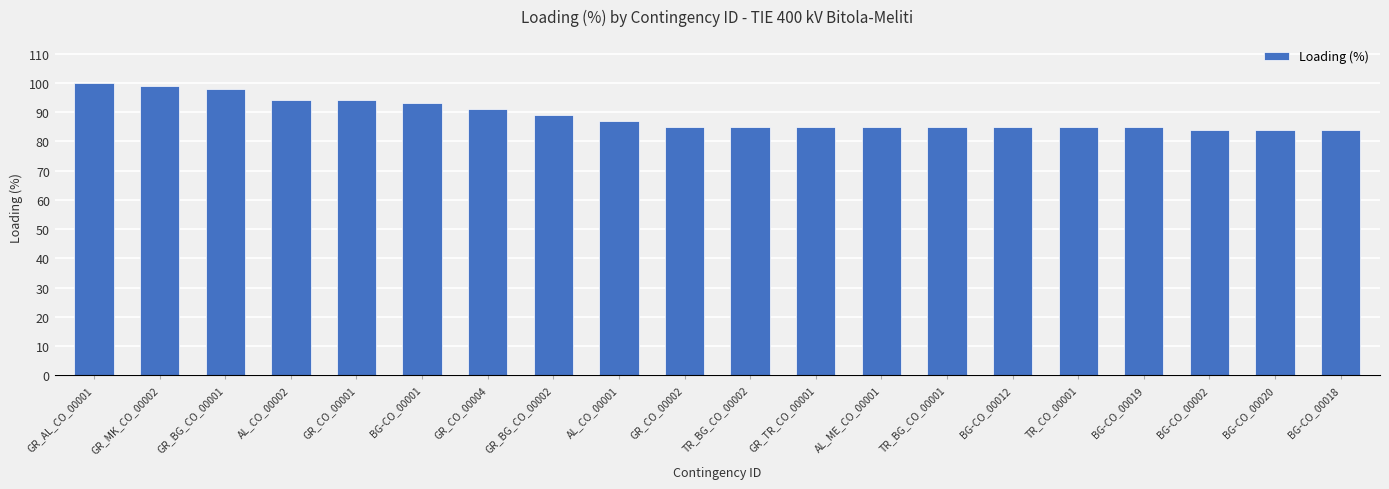

What is the change in value from GR_MK_CO_00002 to TR_BG_CO_00001?

-14